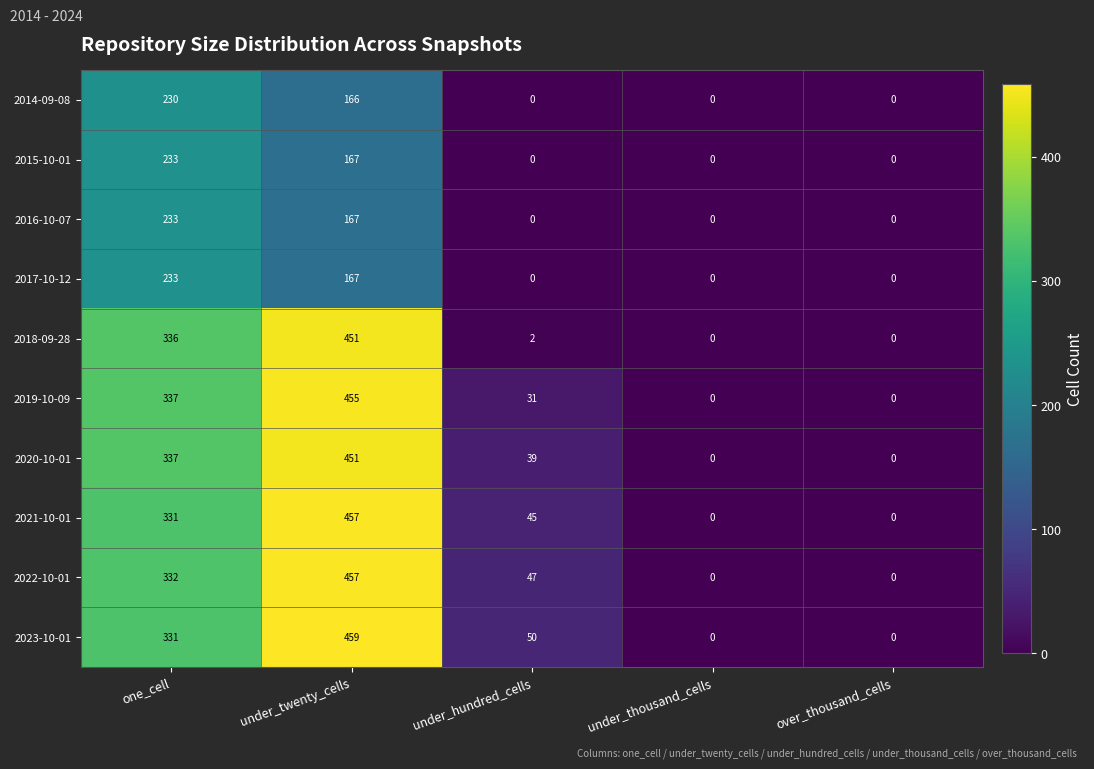

How many categories are shown in the chart?

5